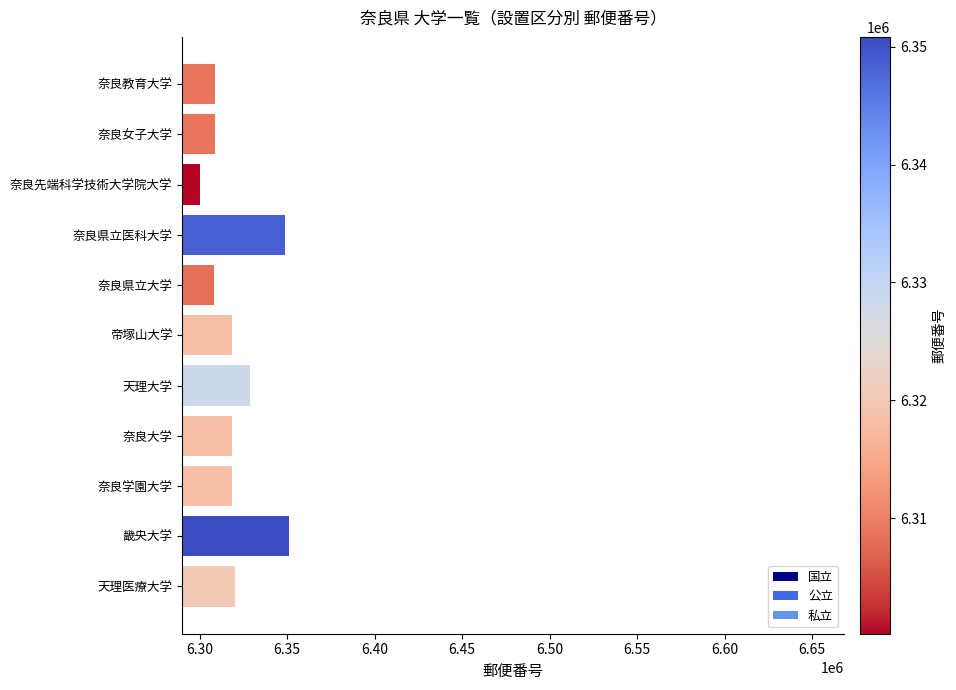

Which has a higher value, 帝塚山大学 or 奈良女子大学?

帝塚山大学